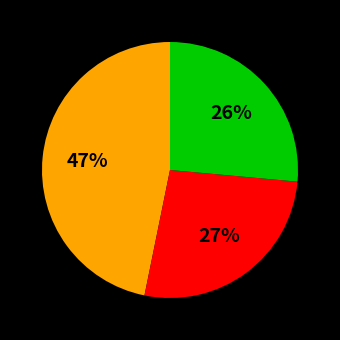

To the nearest percent, what is the average slice percentage?

33%